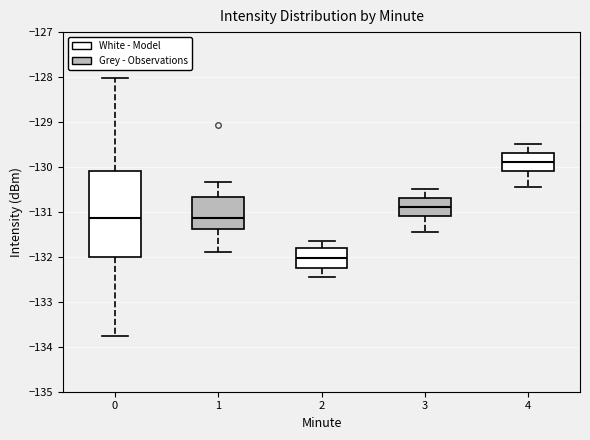

Where does the median line of the box at x = 2 sit on the y-axis? The values are not printed on the chart, so give them approximately, as read against the axis.

-132.0